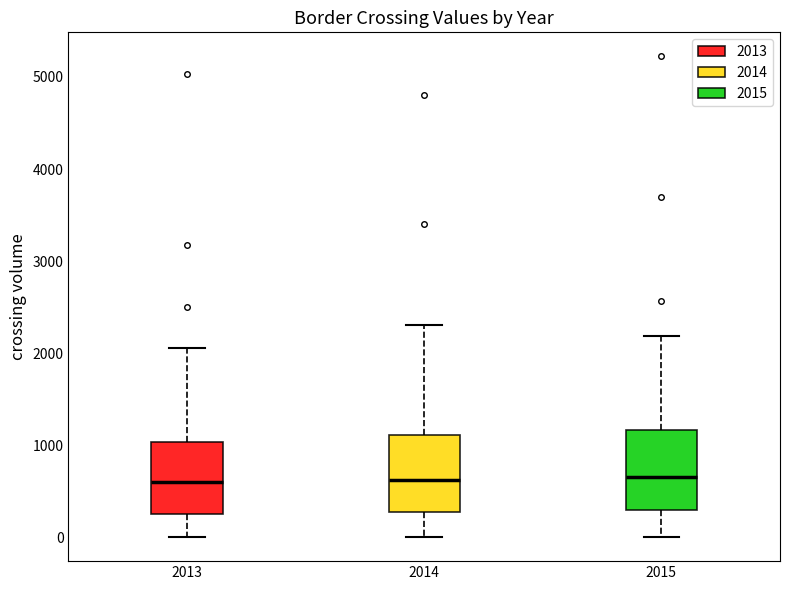

Reading left to right, transcribe this box plot: for each box, give where its median line is, the range the box spans, and where its two whiskers end, as read against the y-axis. The values are not printed on the chart, so give them approximately, as read against the axis.

2013: median 600, box 300 to 1000, whiskers 0 to 2100
2014: median 600, box 300 to 1100, whiskers 0 to 2300
2015: median 700, box 300 to 1200, whiskers 0 to 2200